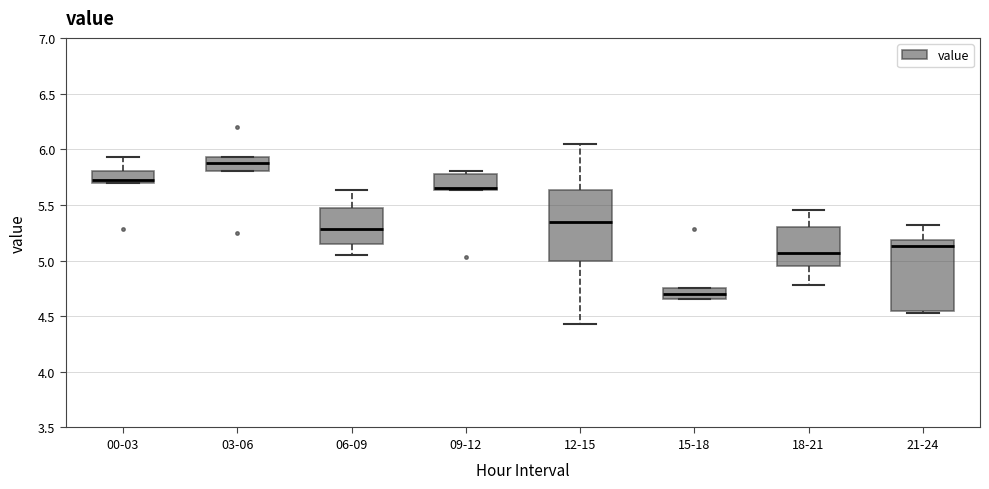

Reading left to right, read every box against the y-axis: the position of its median line, the range the box covers, and the ends of its whiskers. The values are not printed on the chart, so give them approximately, as read against the axis.

00-03: median 5.70 (just above the box's lower edge), box 5.70 to 5.80, whiskers 5.70 to 5.95
03-06: median 5.90, box 5.80 to 5.95, whiskers 5.80 to 5.95
06-09: median 5.30, box 5.15 to 5.45, whiskers 5.05 to 5.65
09-12: median 5.65 (just above the box's lower edge), box 5.65 to 5.80, whiskers 5.65 to 5.80 (just above the box's upper edge)
12-15: median 5.35, box 5.00 to 5.65, whiskers 4.45 to 6.05
15-18: median 4.70, box 4.65 to 4.75, whiskers 4.65 to 4.75
18-21: median 5.05, box 4.95 to 5.30, whiskers 4.80 to 5.45
21-24: median 5.15, box 4.55 to 5.20, whiskers 4.55 (just below the box's lower edge) to 5.30